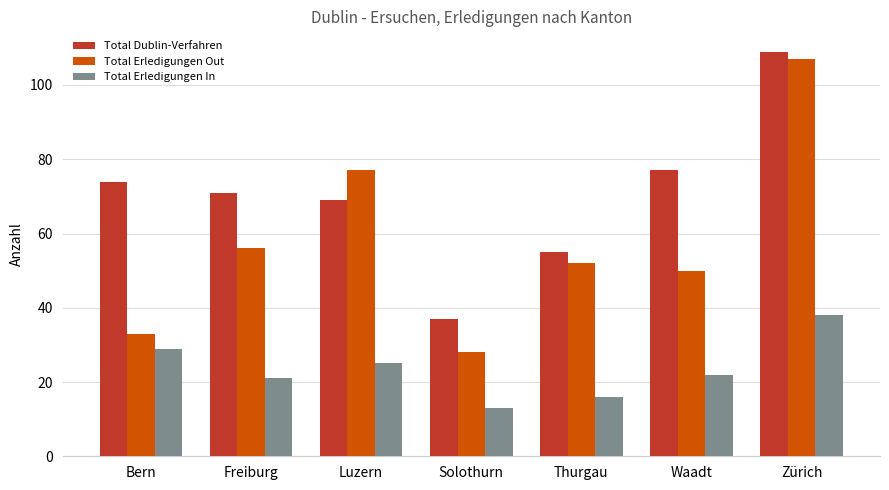

How many Total Erledigungen In values are between 16 and 29?

5